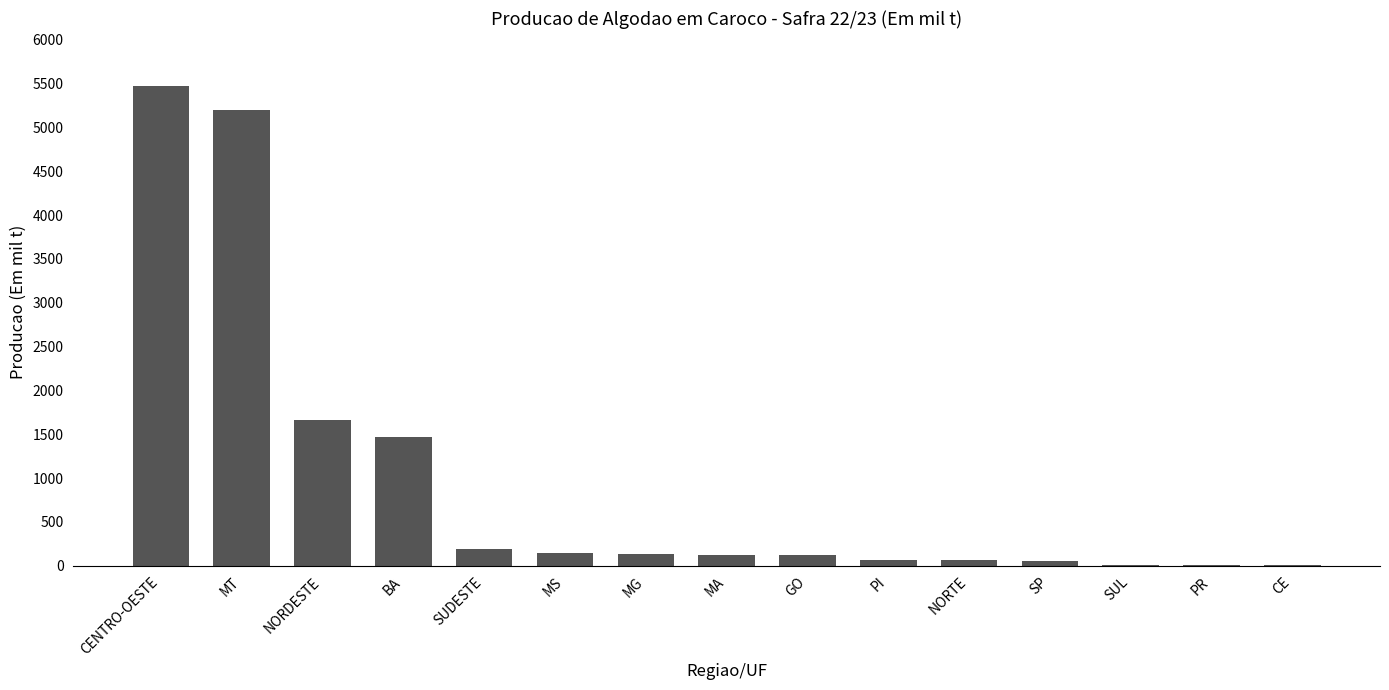

What is the approximate value at MT?

5201.4